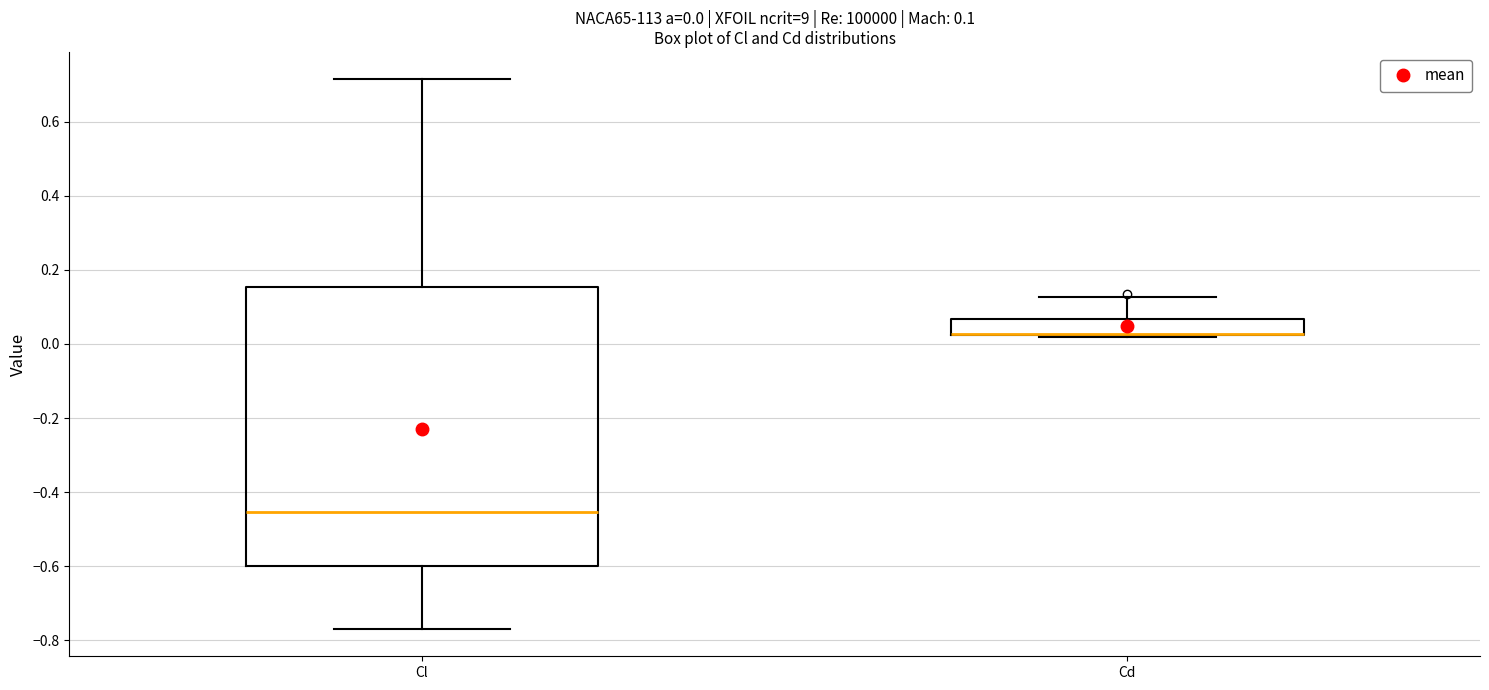

Which box is the tallest, from its lower edge to its upper edge?

Cl